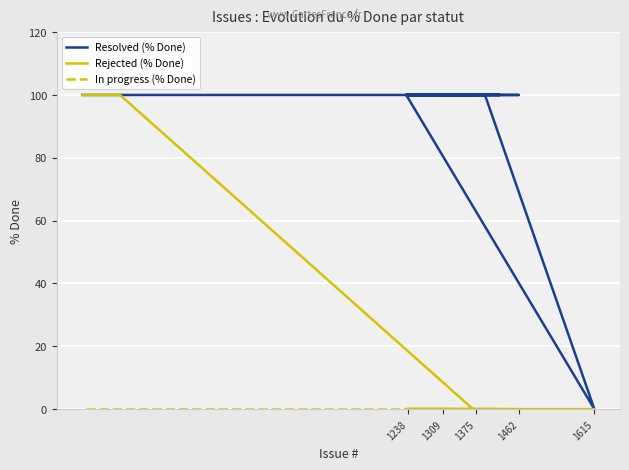

Which series has the widest spread of values?

Resolved (% Done)